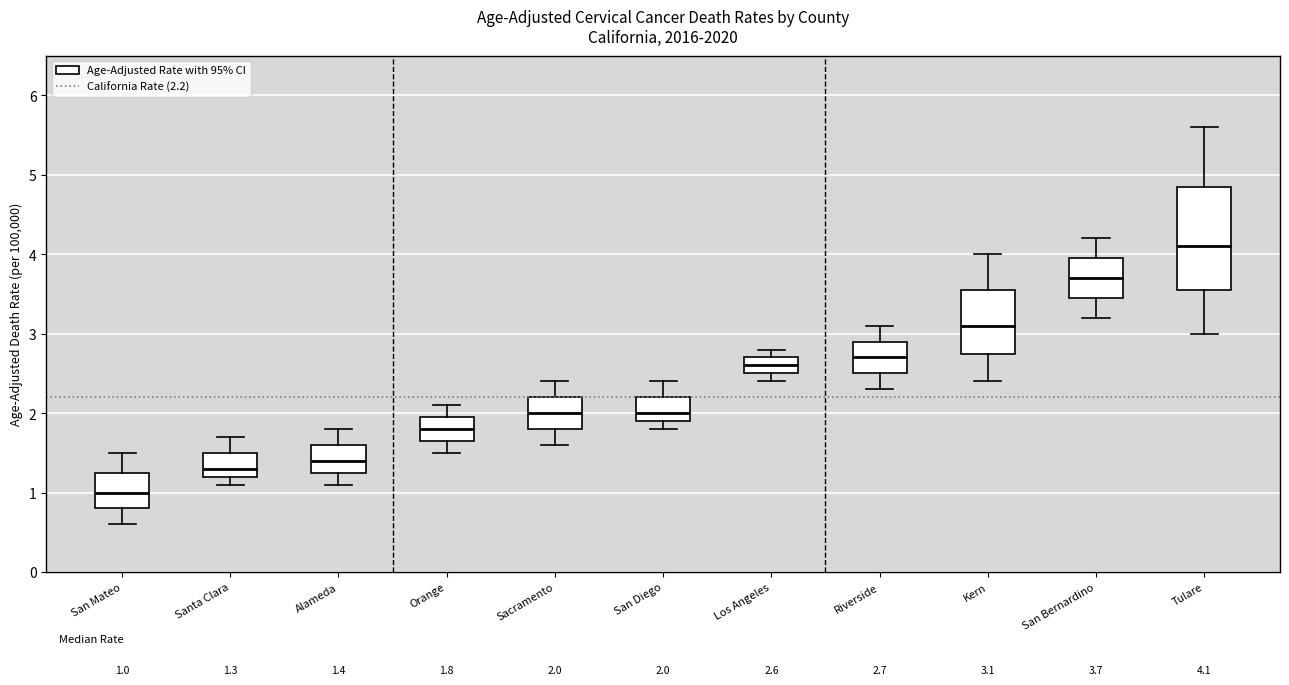

Which box has the highest median line?

Tulare